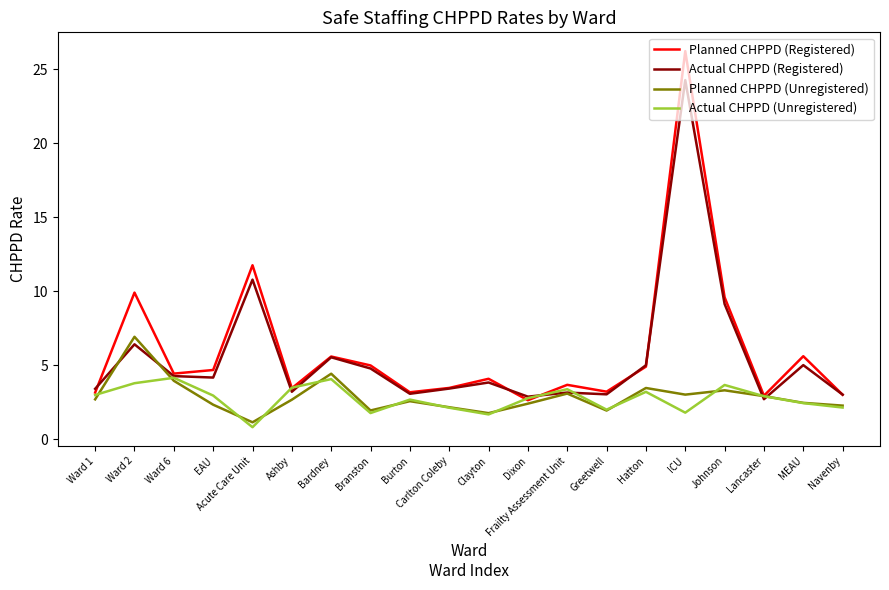

What is the approximate value of Actual CHPPD (Unregistered) at Bardney?

4.1